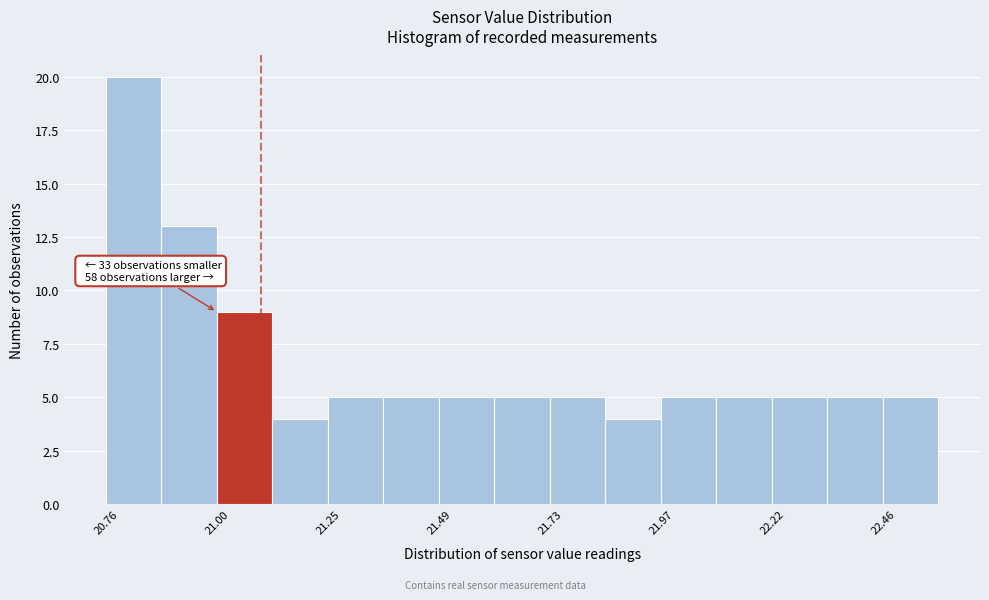

Around what value on the x-axis is the tallest bar? Give the approximate position of its centre, as read against the axis.

20.80